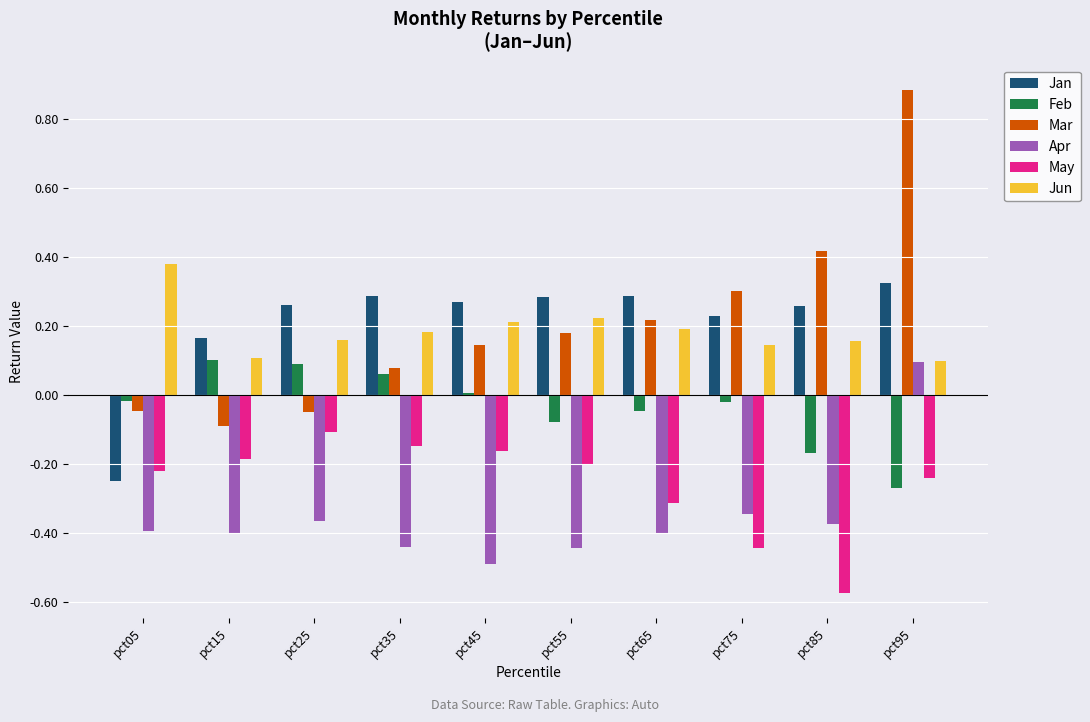

What is the greatest value displayed?

0.9